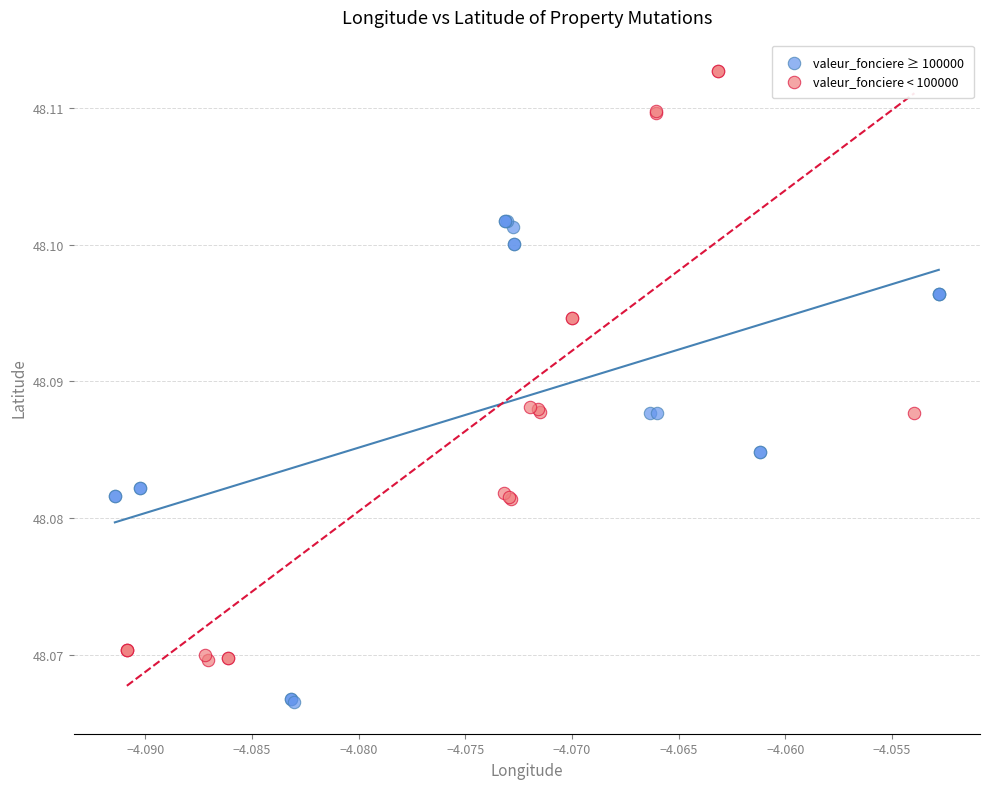

What are all the series names shown in the legend?

valeur_fonciere ≥ 100000, valeur_fonciere < 100000